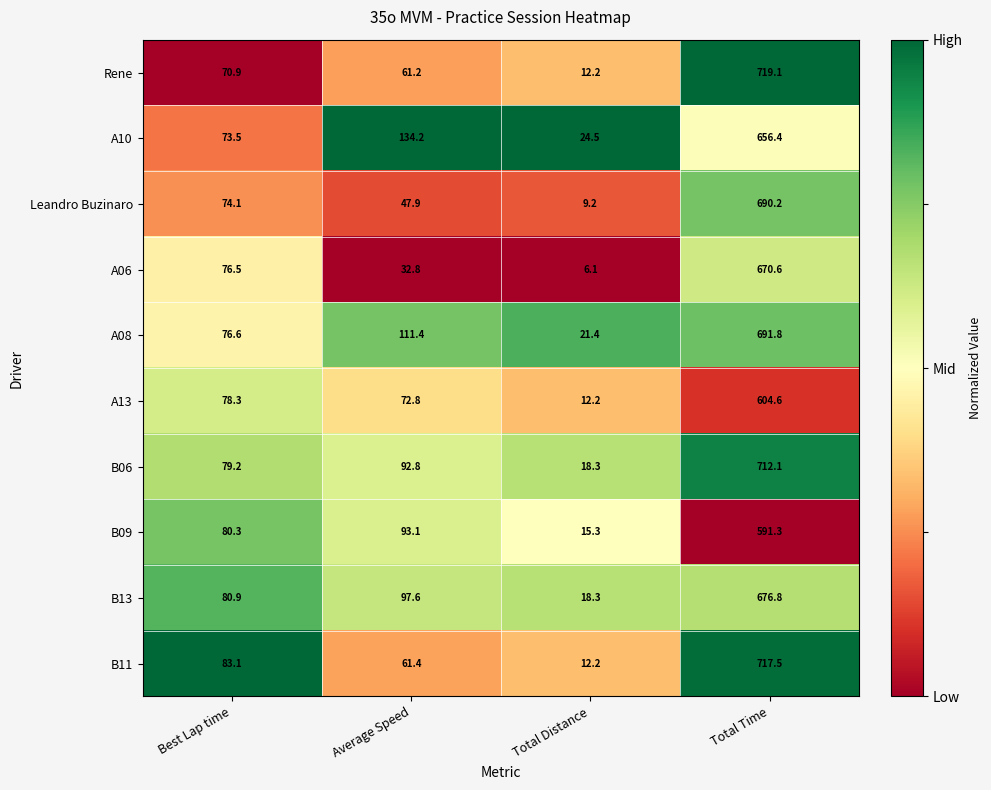

Is it true that B11 equals 717.5 at Total Time?

True